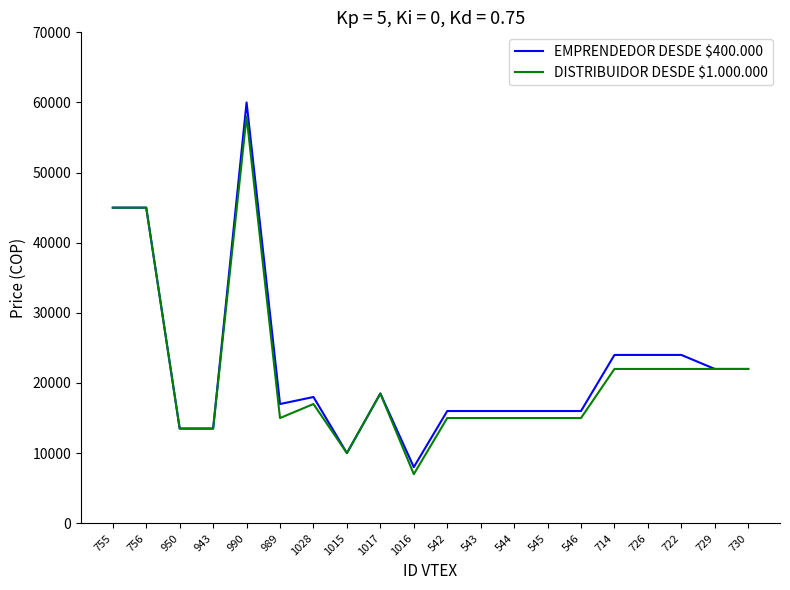

What is the total value across all series at 542?

31000